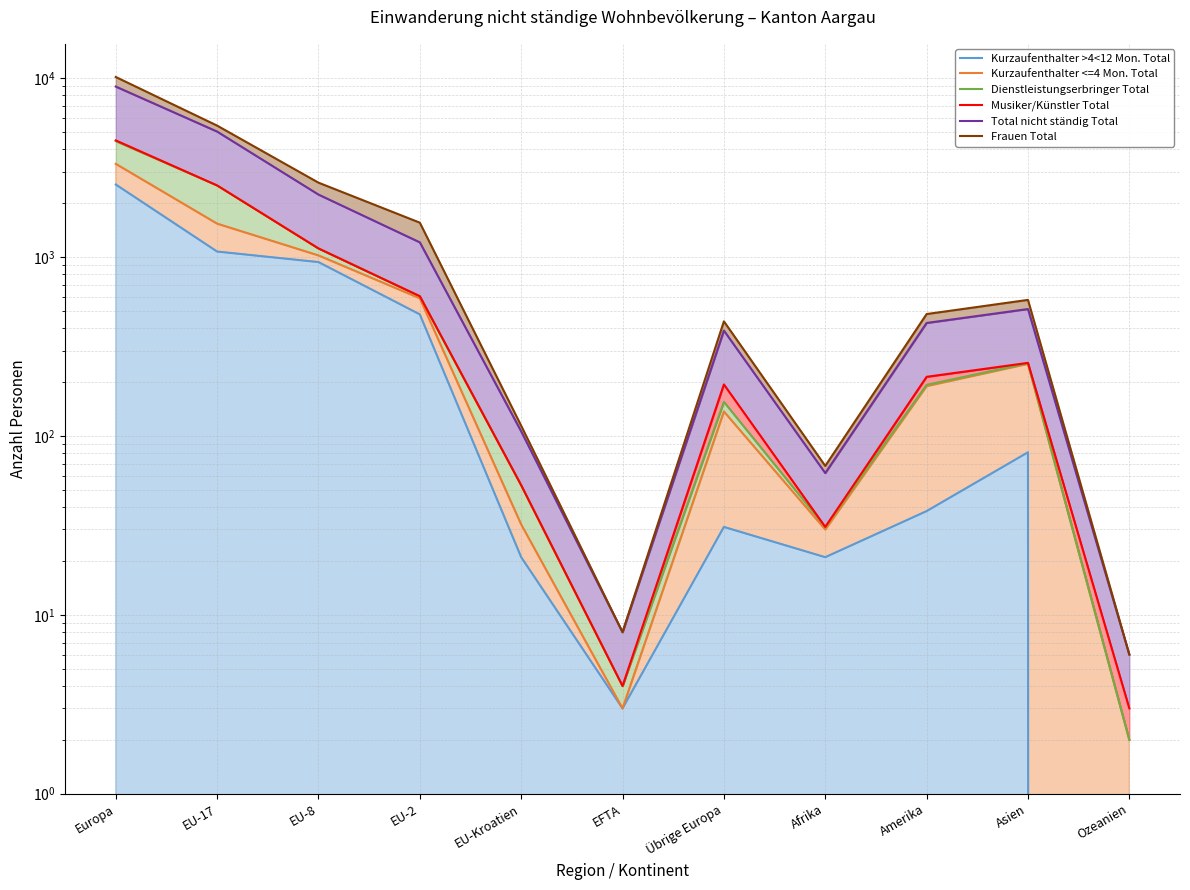

What is the label of the 2nd point from the left?

EU-17